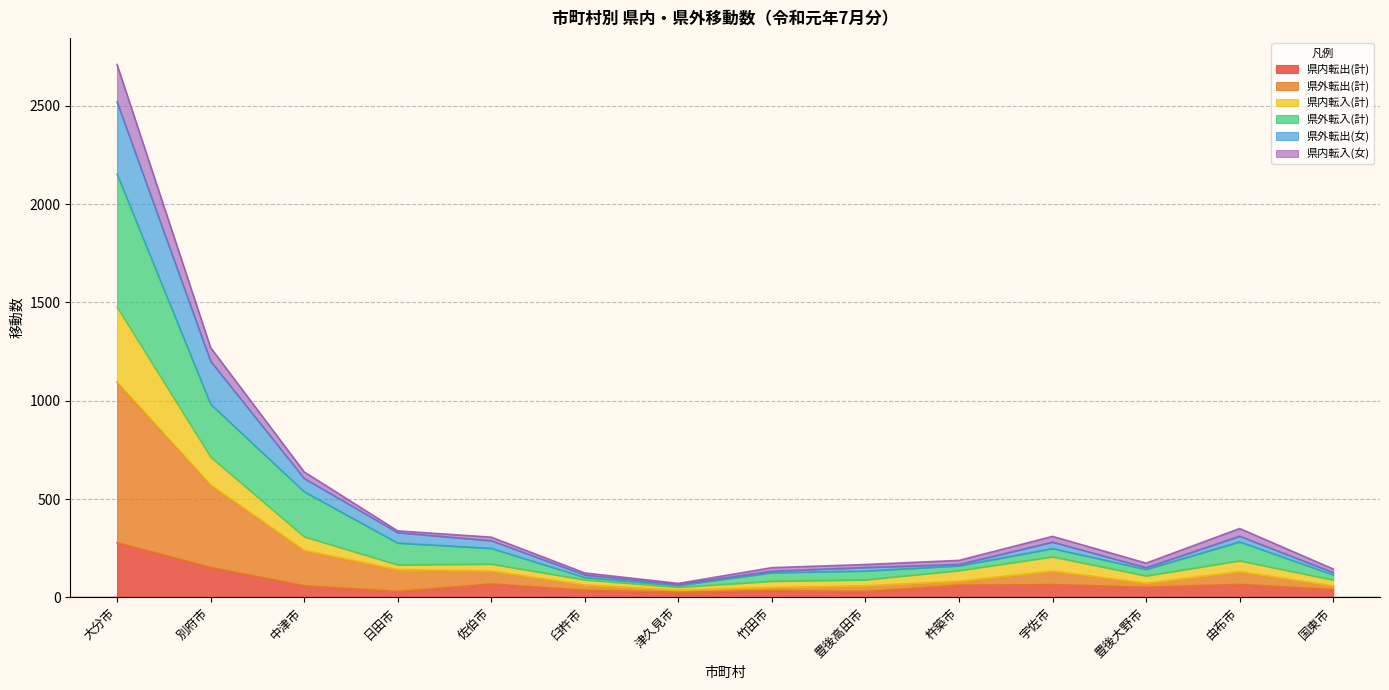

What is the highest value of the 県内転出(計) series?

278